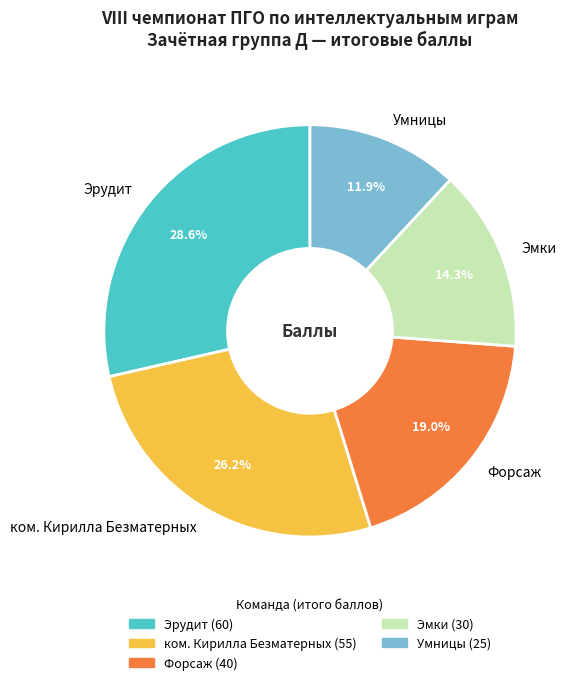

Does any single category account for the majority?

No